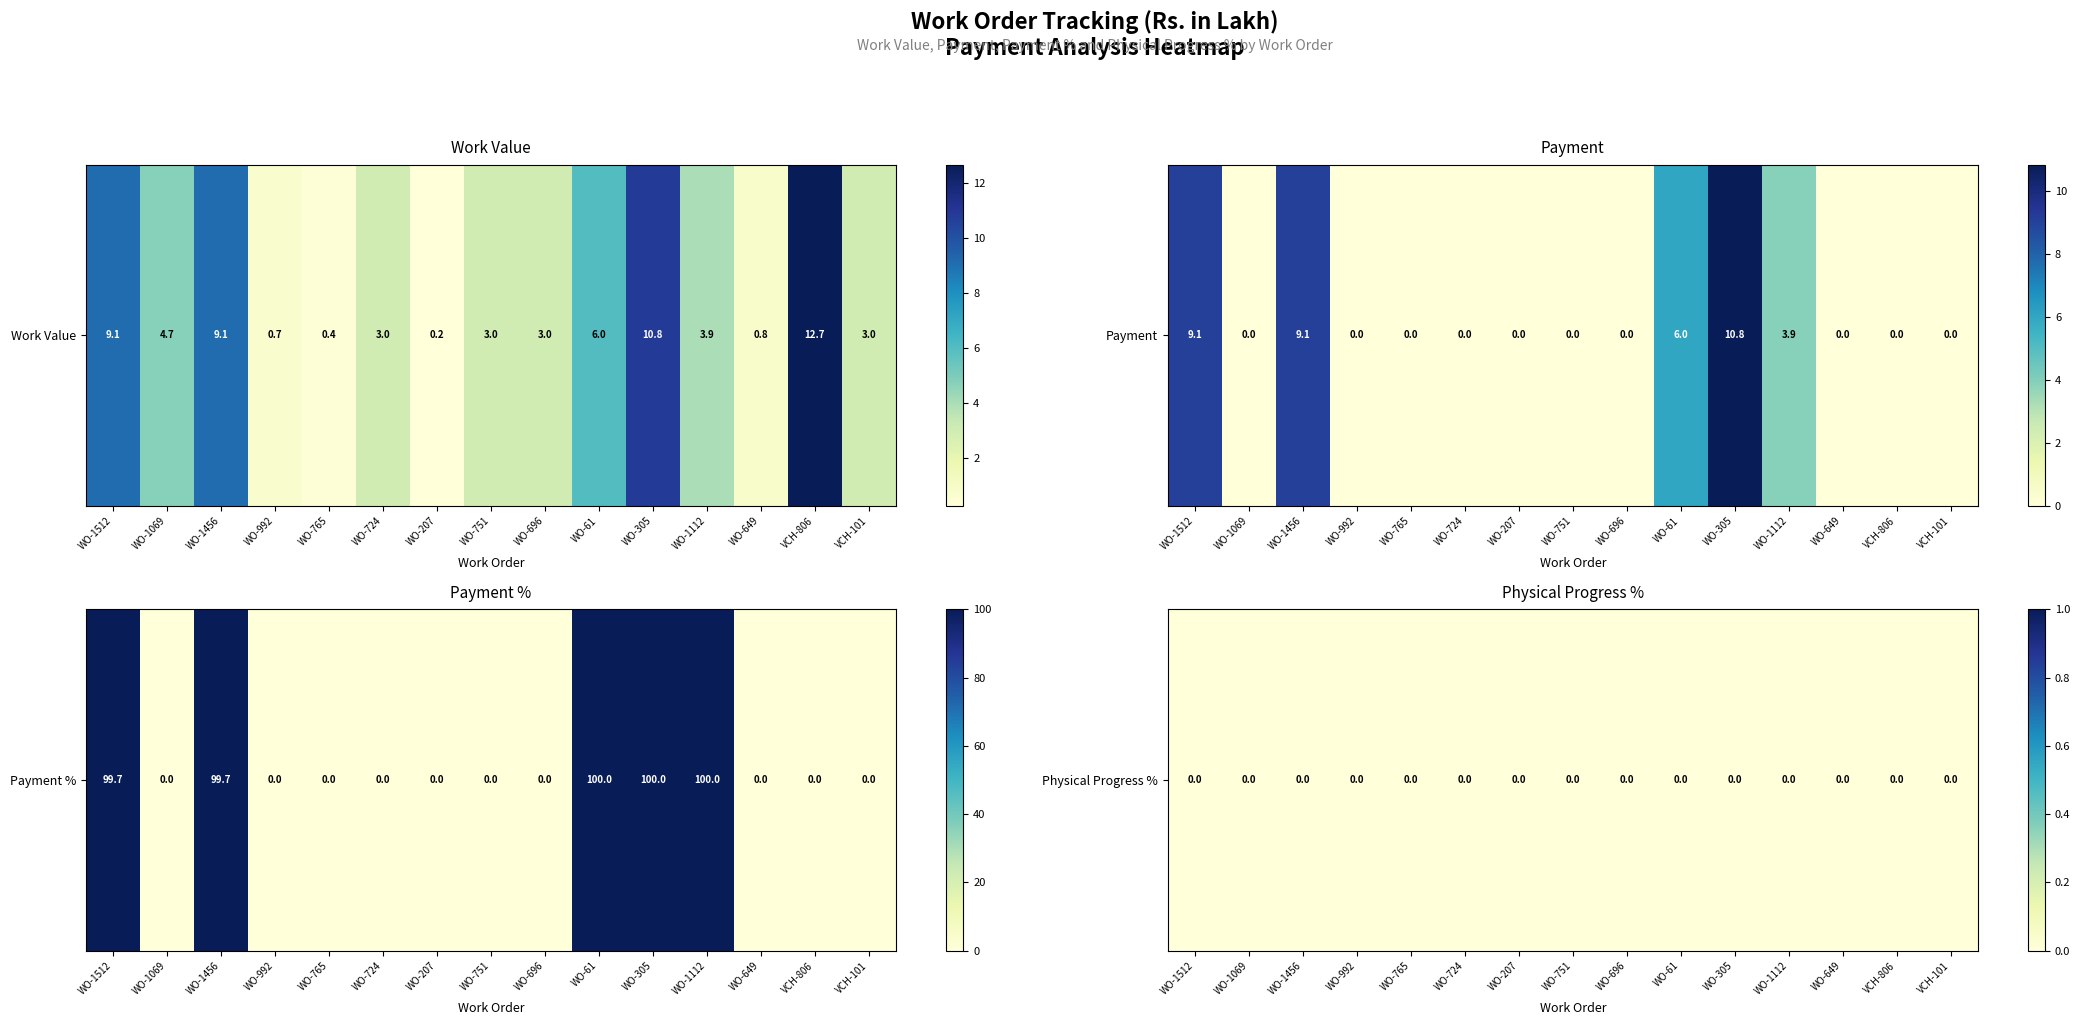

Count the number of categories in the chart.

15